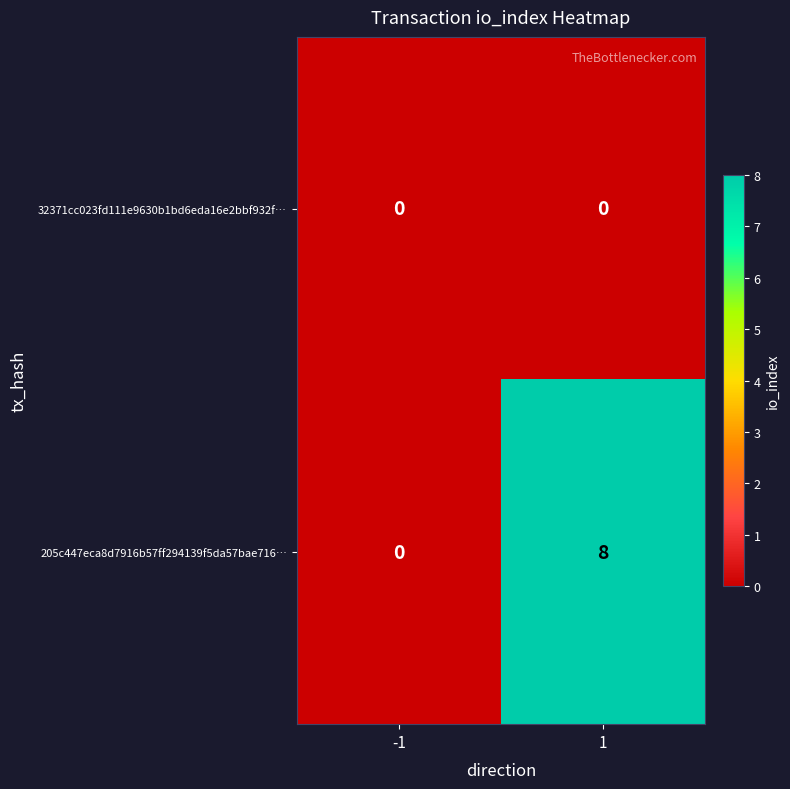

How many data points does each series have?

2